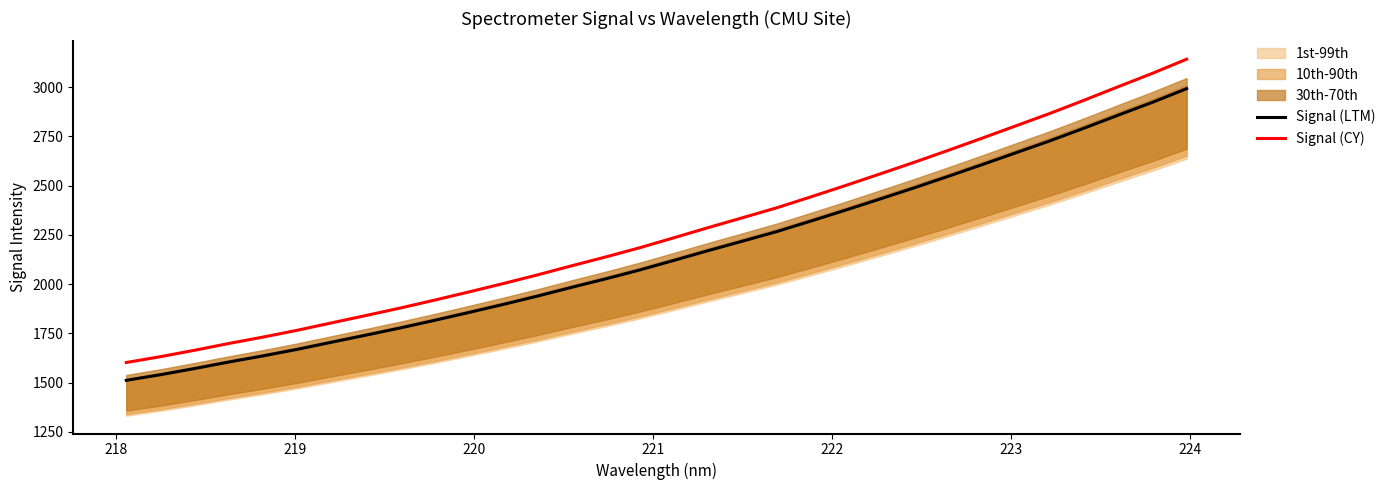

What is the maximum value for Signal (LTM)?

2992.9